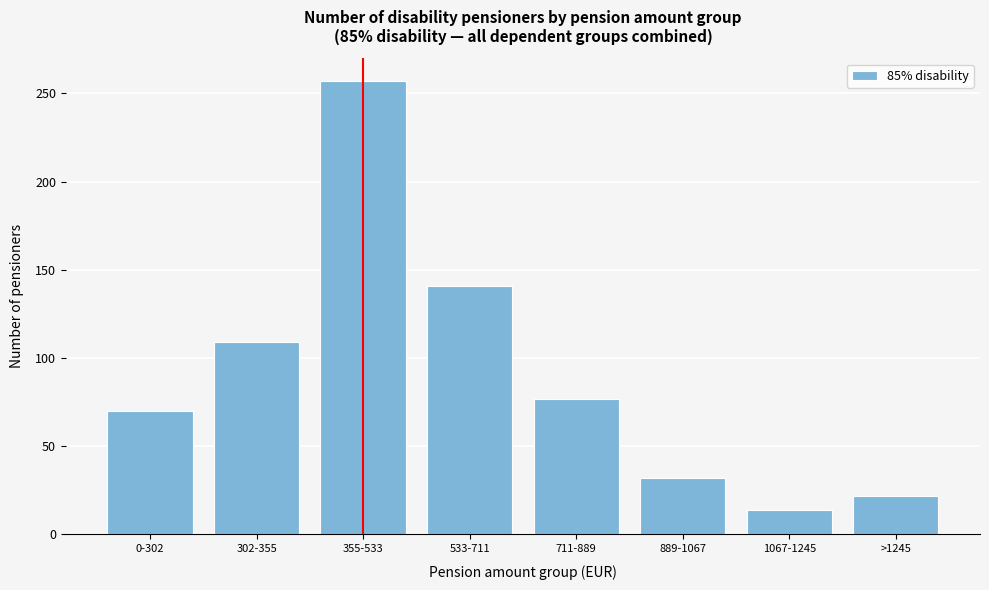

Reading left to right, what are all the values shown in this chart?

70	109	257	141	77	32	14	22